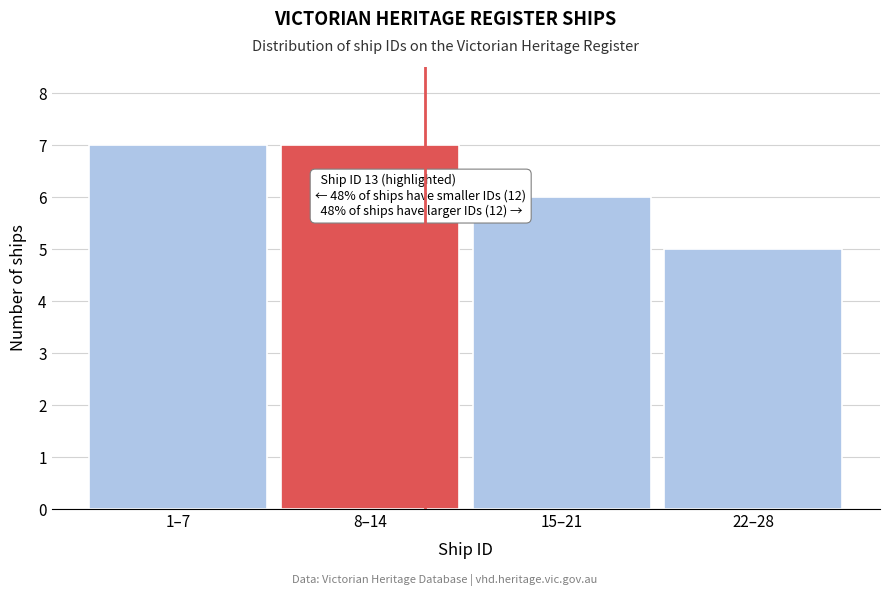

Reading left to right, what are all the values shown in this chart?

1–7=7	8–14=7	15–21=6	22–28=5